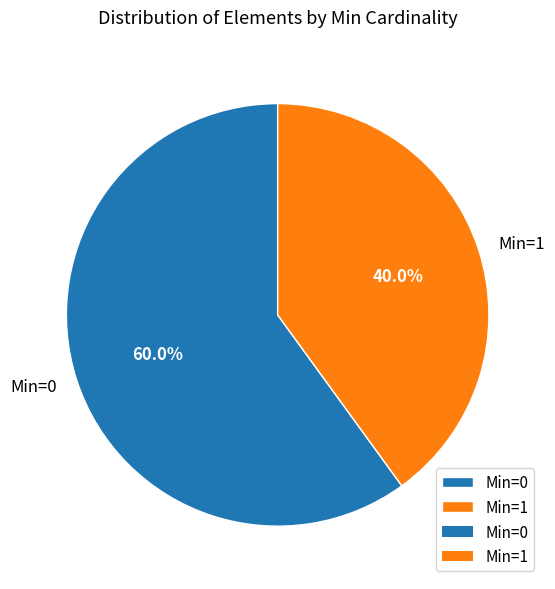

Does Min=0 represent more than half of the total?

Yes